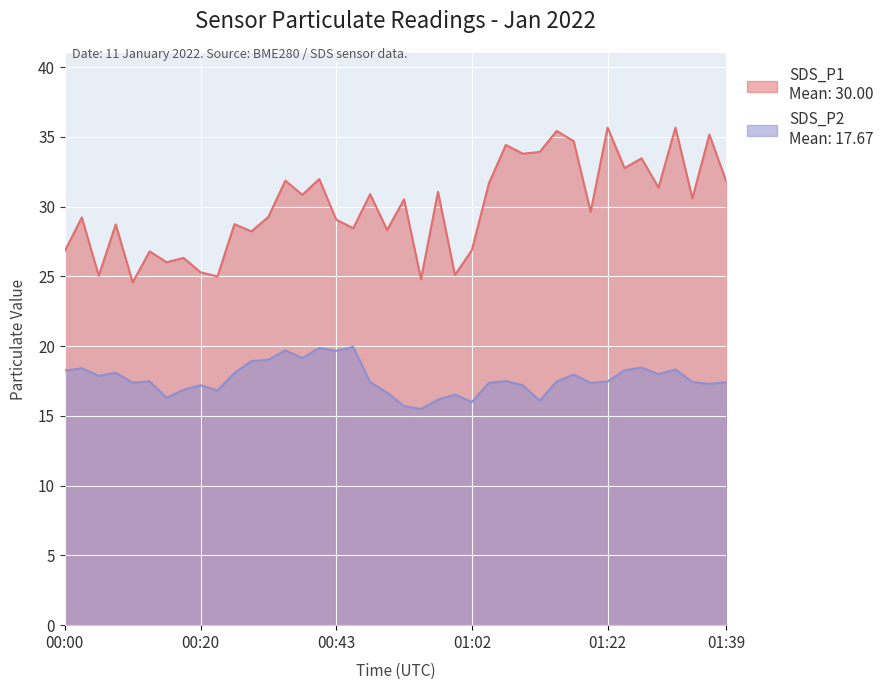

Rank the categories by SDS_P1 value from lowest to highest.

00:11, 00:55, 00:25, 00:05, 01:00, 00:20, 00:16, 00:18, 00:13, 00:00, 01:02, 00:30, 00:50, 00:45, 00:08, 00:28, 00:43, 00:03, 00:33, 01:20, 00:53, 01:34, 00:38, 00:48, 00:57, 01:29, 01:05, 01:39, 00:35, 00:40, 01:24, 01:27, 01:10, 01:12, 01:07, 01:17, 01:37, 01:15, 01:22, 01:32